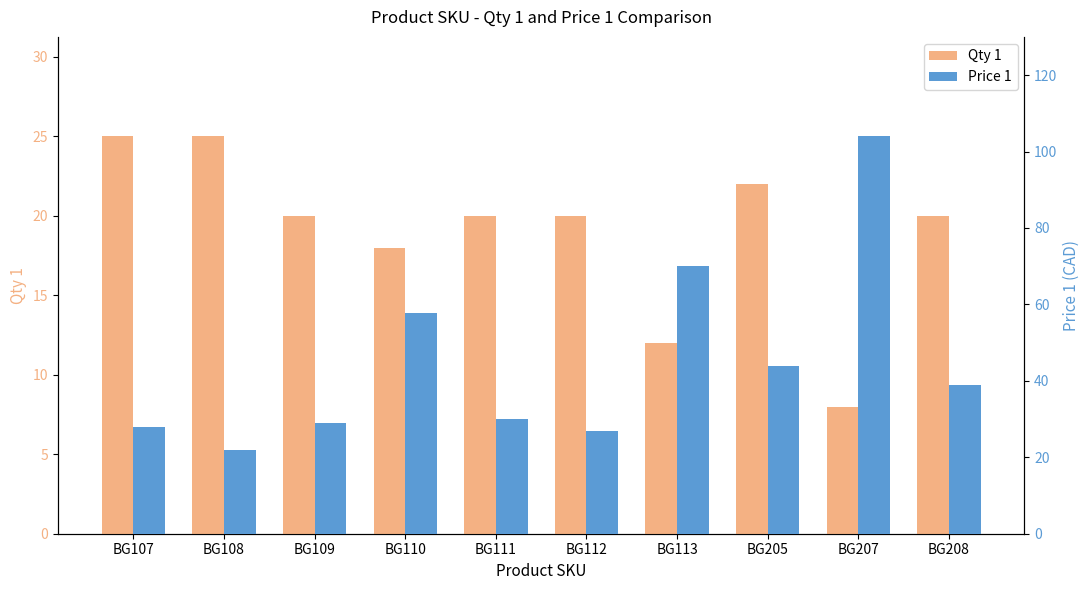

Is it true that Qty 1 equals 8.0 at BG207?

True